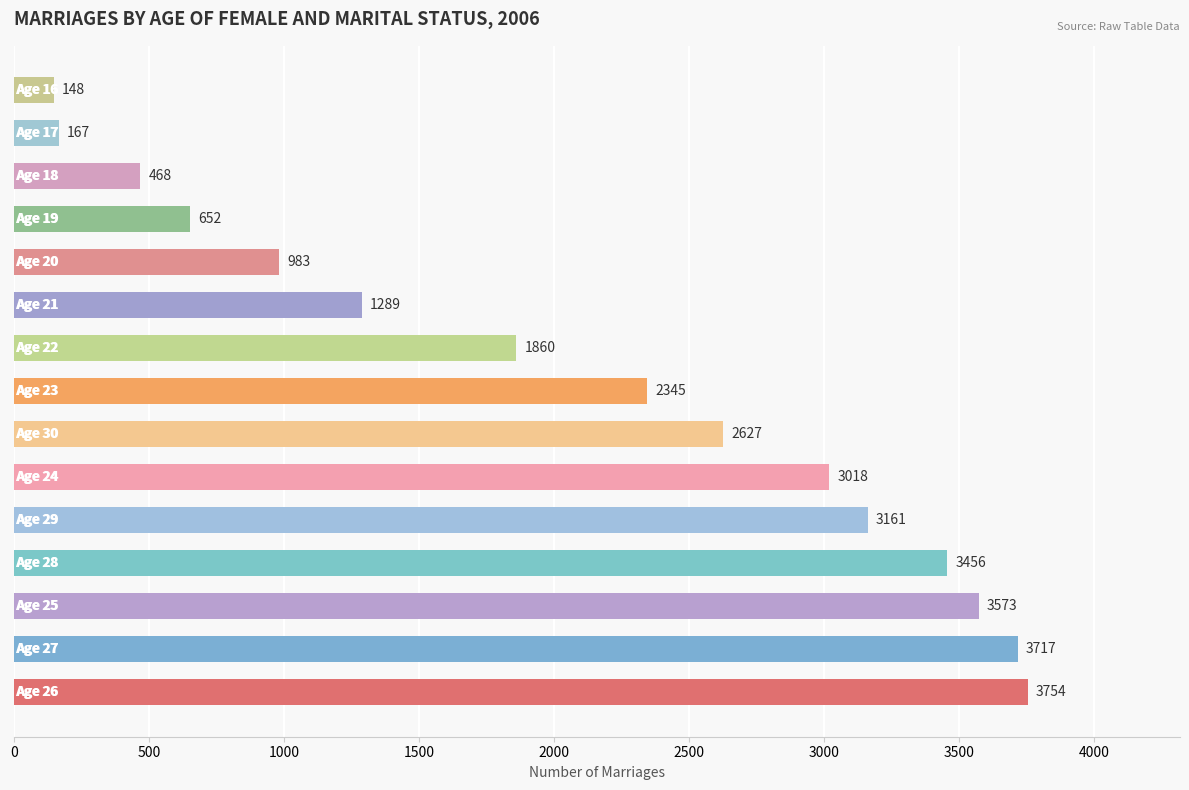

How many bars are there in total?

15